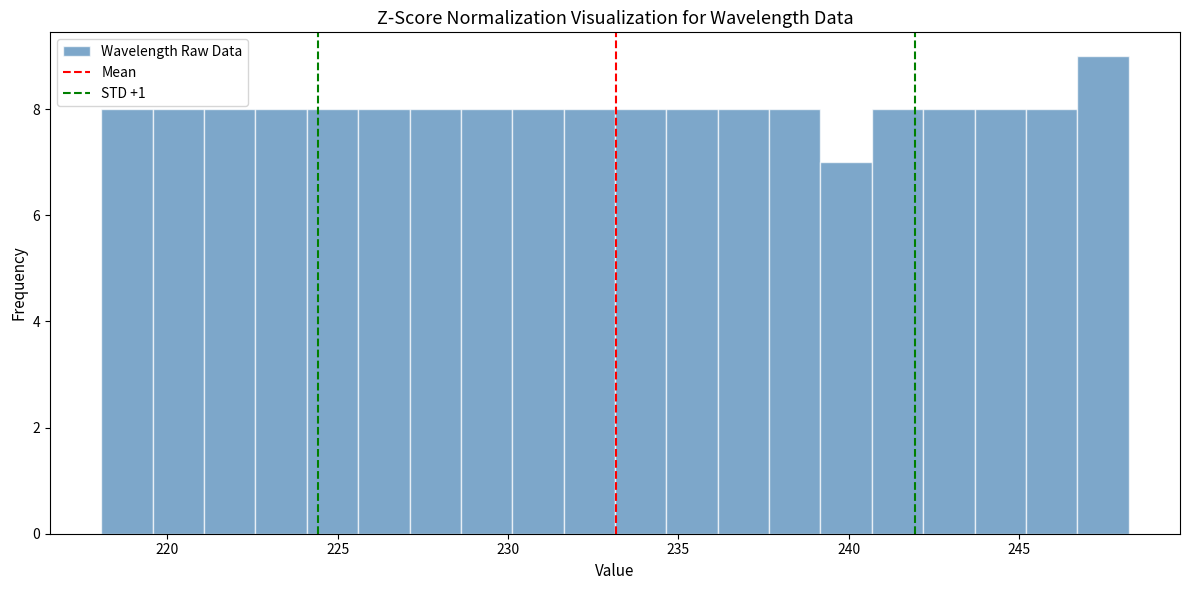

Around what value on the x-axis is the tallest bar? Give the approximate position of its centre, as read against the axis.

247.5